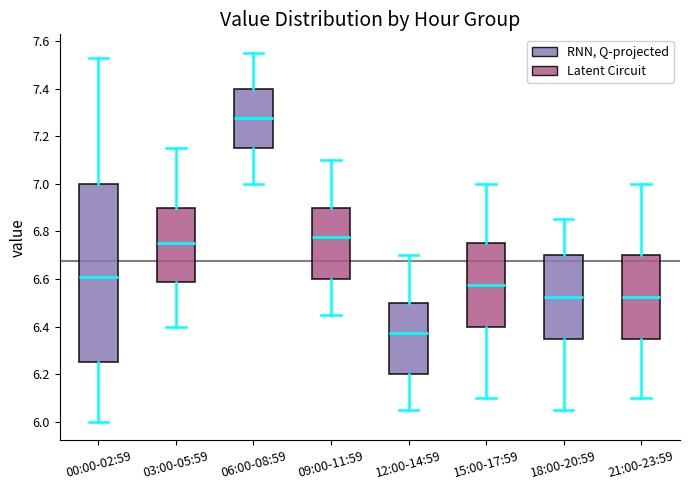

Comparing the boxes themselves (not the whiskers), which one is the tallest?

00:00-02:59